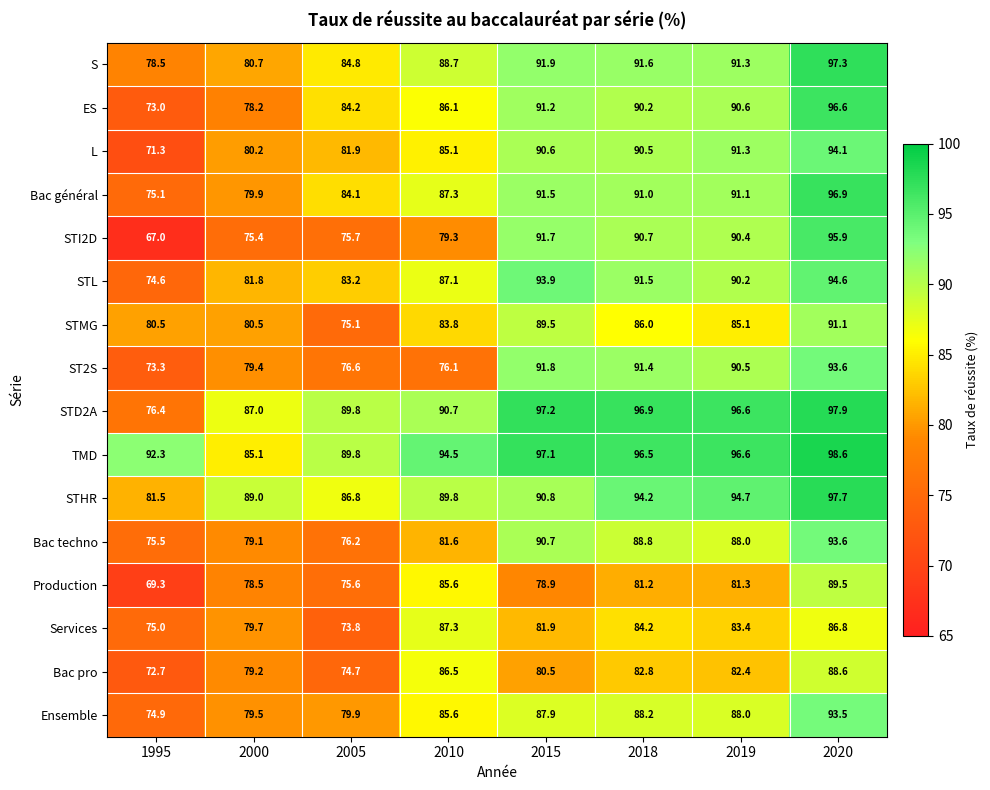

Is the value of STD2A at 2020 greater than the value of Production at 2000?

Yes